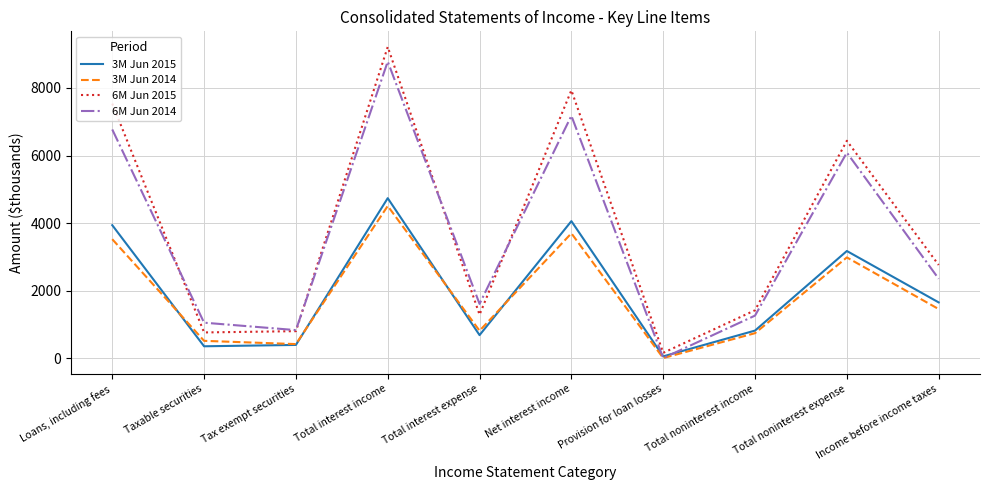

Which series has the largest total across all categories?

6M Jun 2015